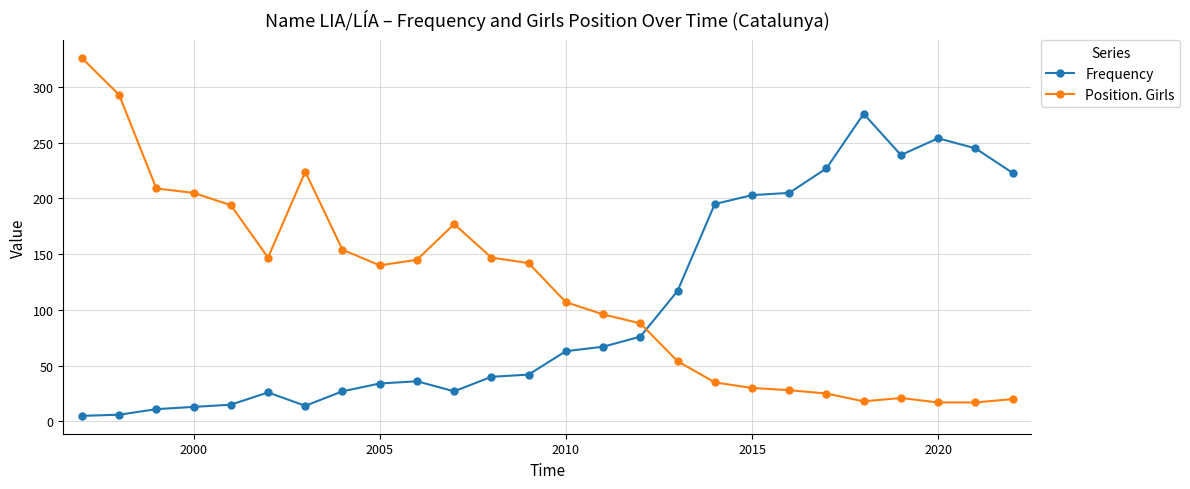

What is the minimum value for Position. Girls?

17